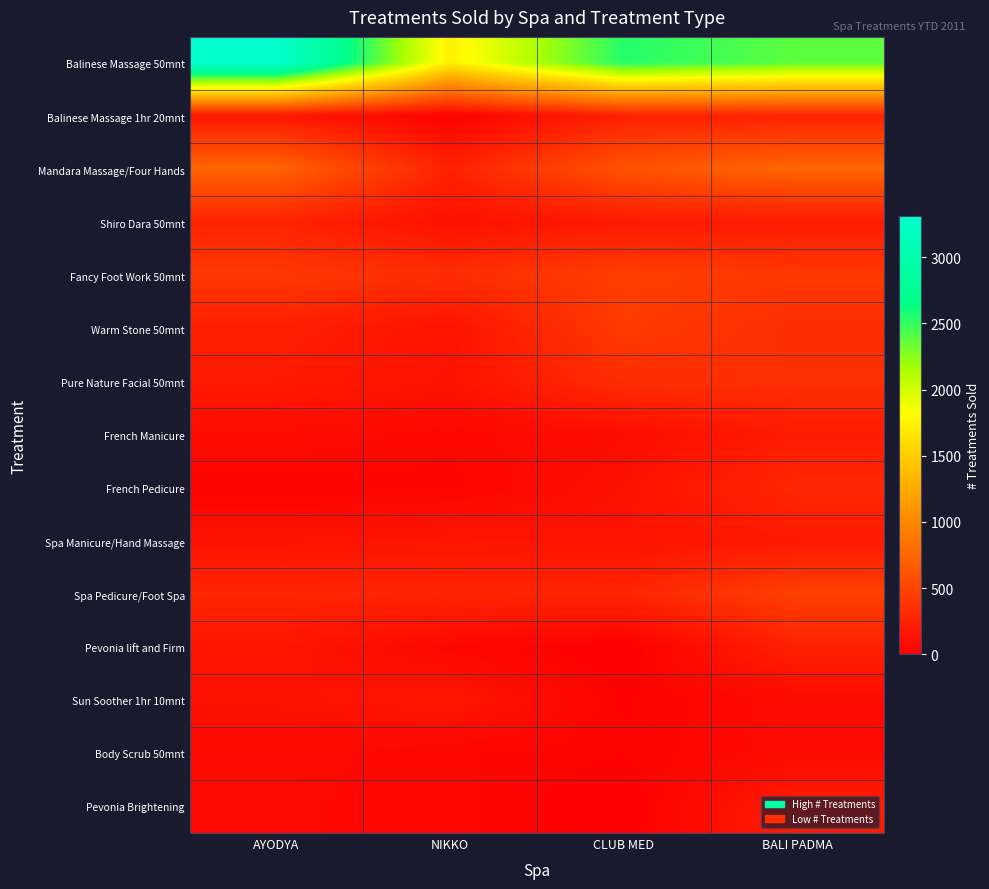

Rank the series at CLUB MED from highest to lowest value.

Balinese Massage 50mnt, Mandara Massage/Four Hands, Fancy Foot Work 50mnt, Warm Stone 50mnt, Pure Nature Facial 50mnt, Spa Pedicure/Foot Spa, Balinese Massage 1hr 20mnt, Shiro Dara 50mnt, Spa Manicure/Hand Massage, French Pedicure, French Manicure, Body Scrub 50mnt, Sun Soother 1hr 10mnt, Pevonia Brightening, Pevonia lift and Firm